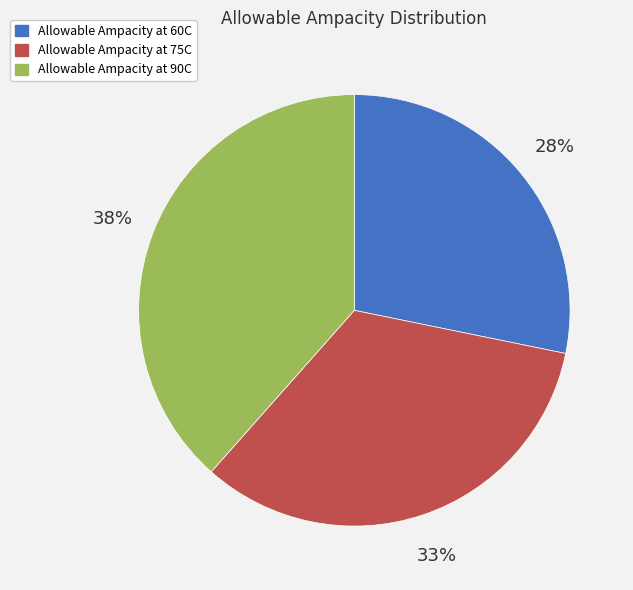

To the nearest percent, what portion does Allowable Ampacity at 75C represent?

33%